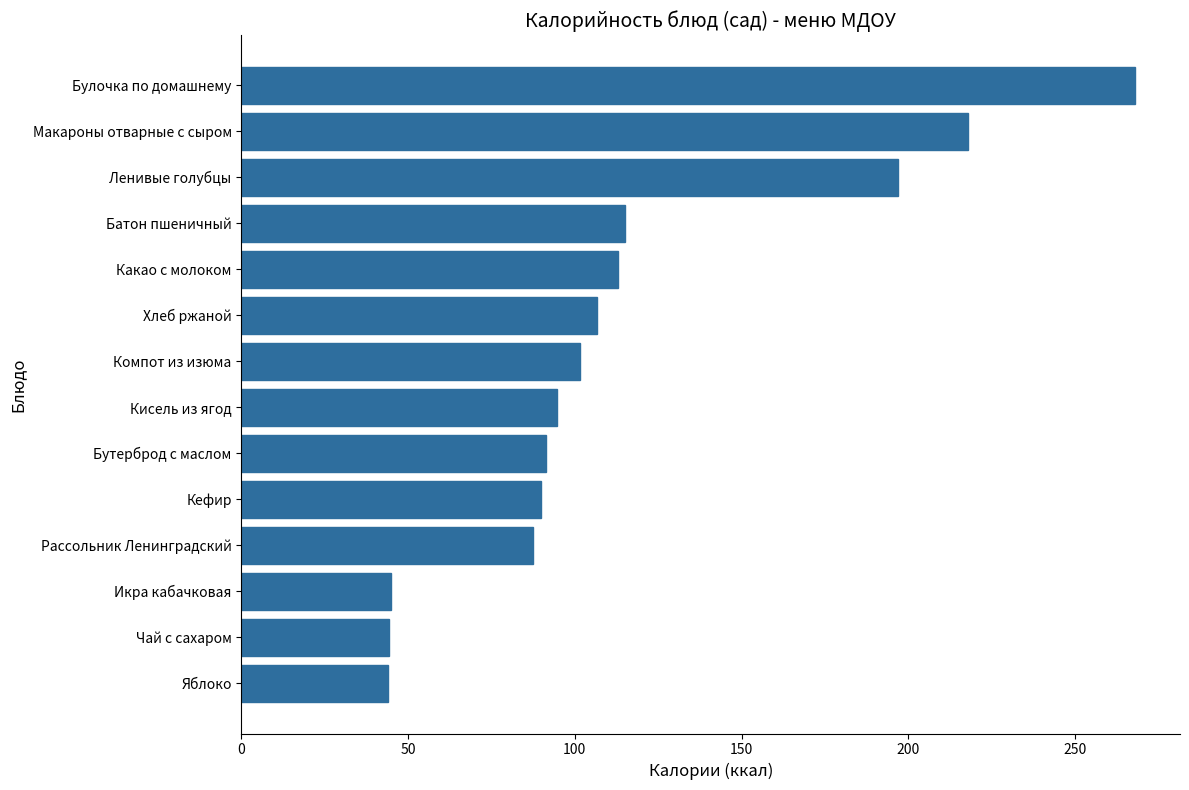

How many values exceed 101?

7